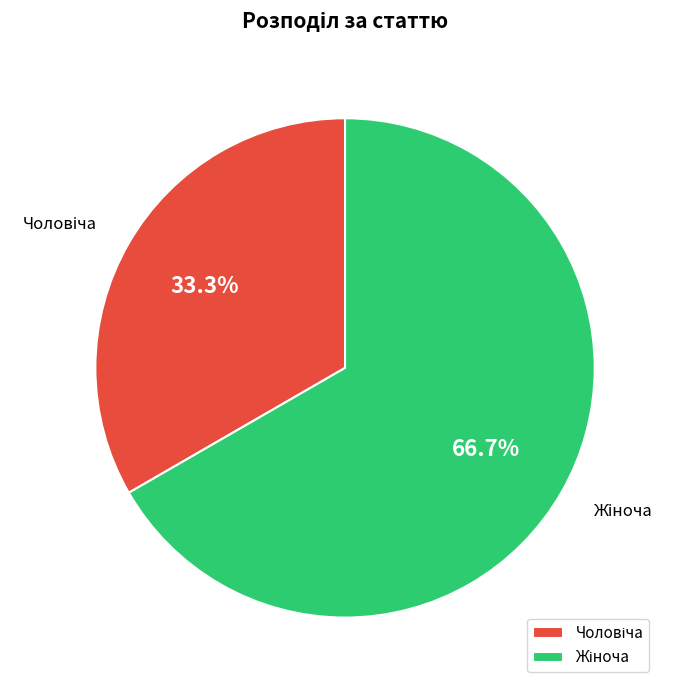

How many slices are in this pie chart?

2